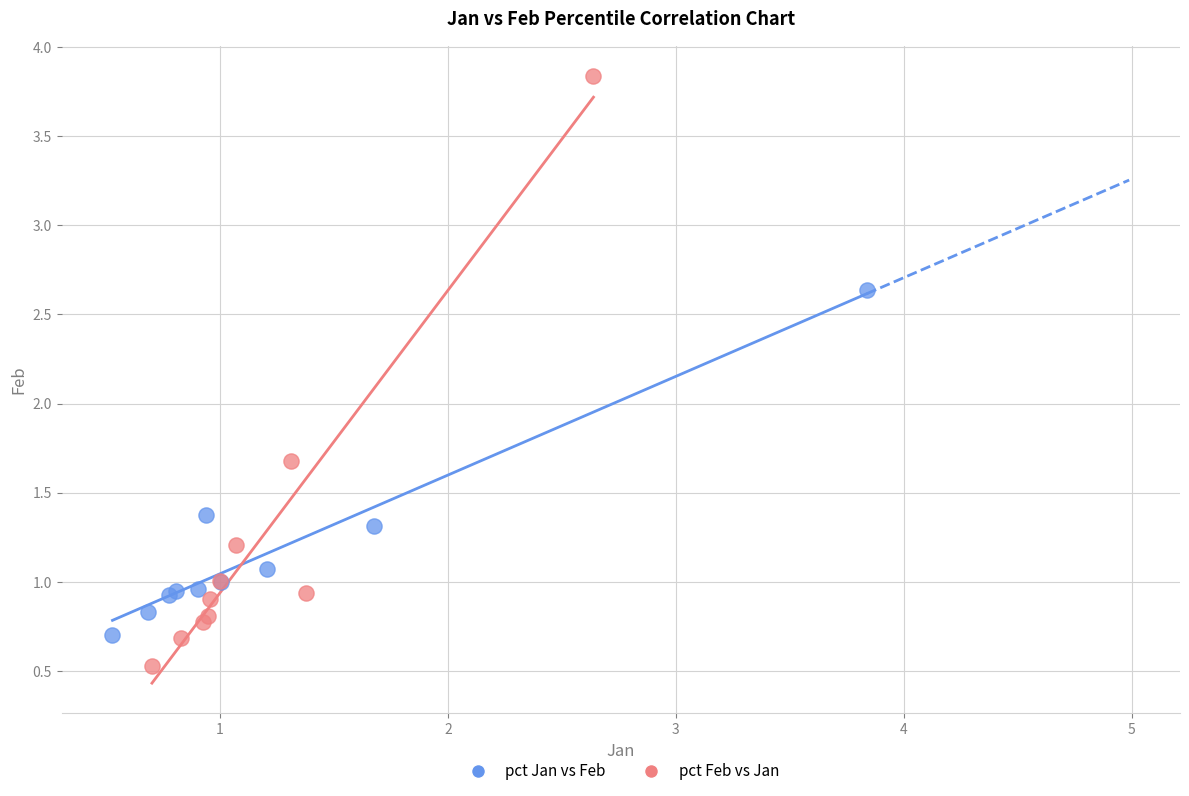

Which series contains the lowest Y value?

pct Feb vs Jan